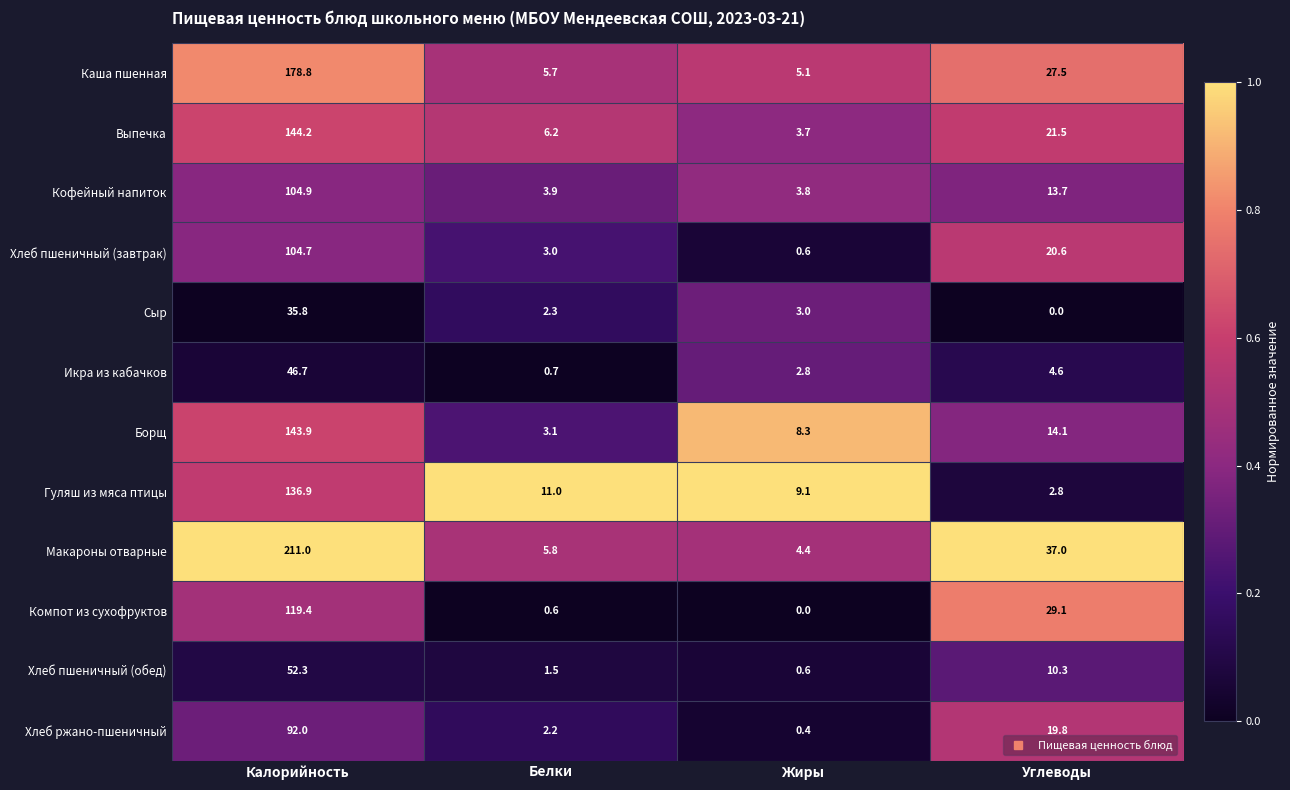

Which label corresponds to the largest value in the chart?

Калорийность